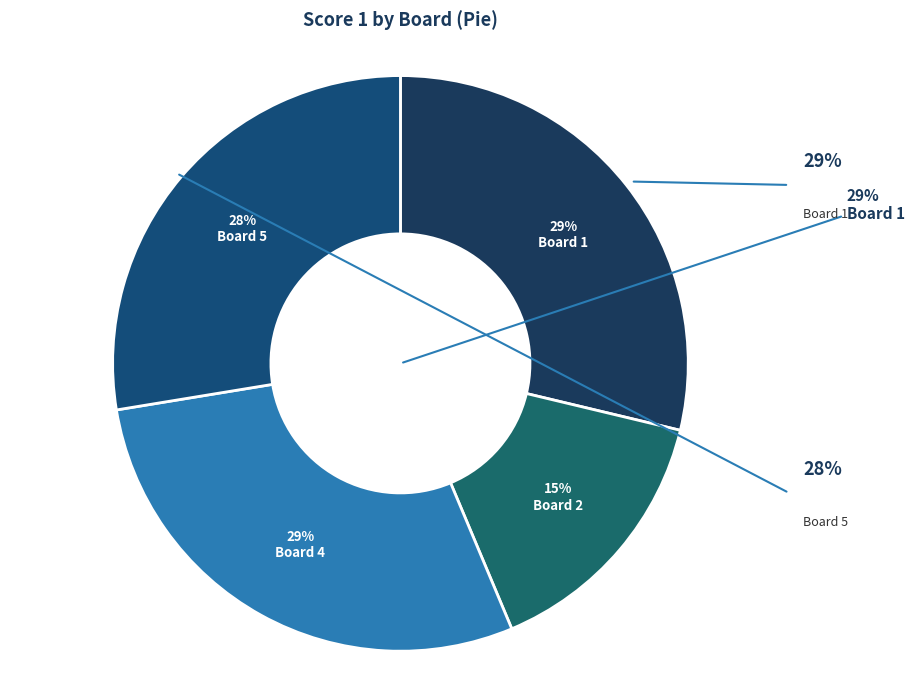

How many slices are in this pie chart?

4